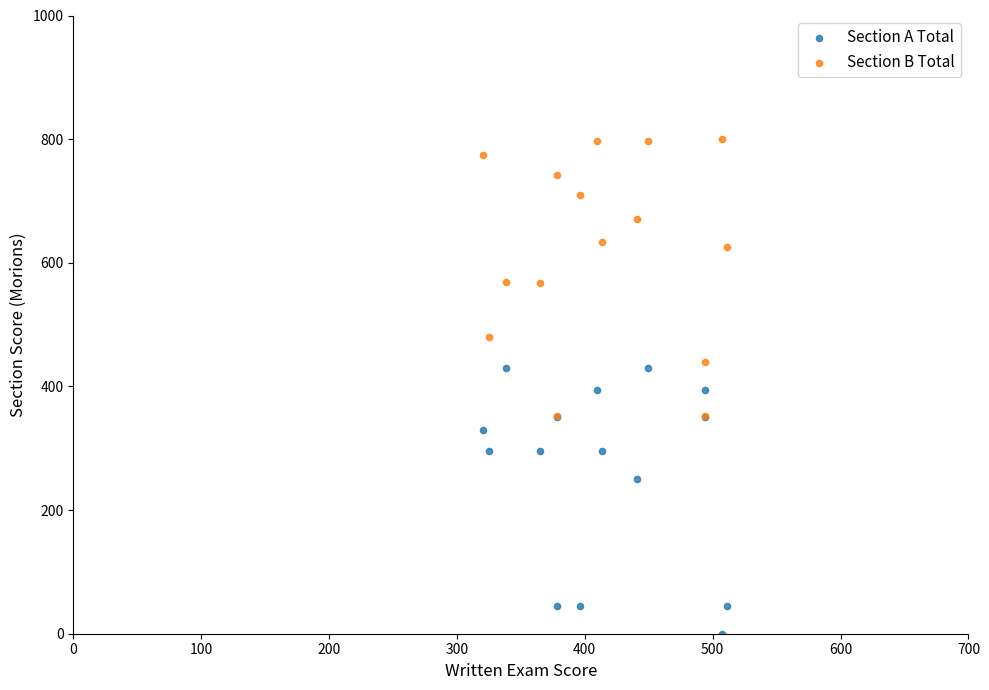

What are all the series names shown in the legend?

Section A Total, Section B Total